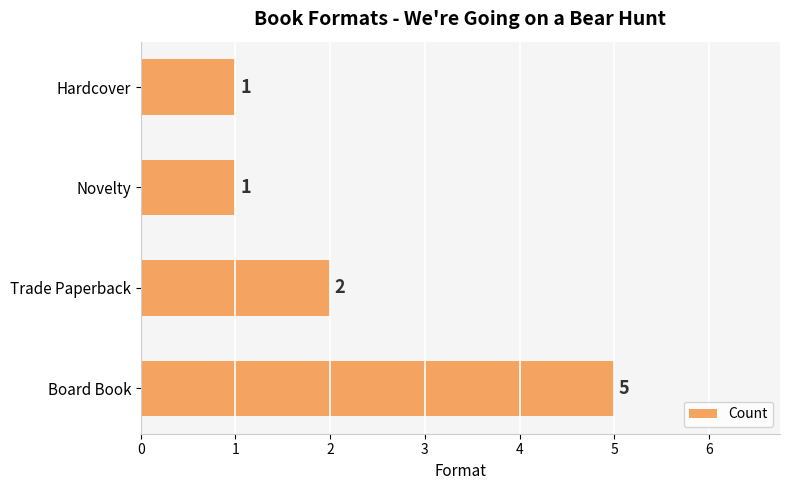

What is the sum of all values?

9